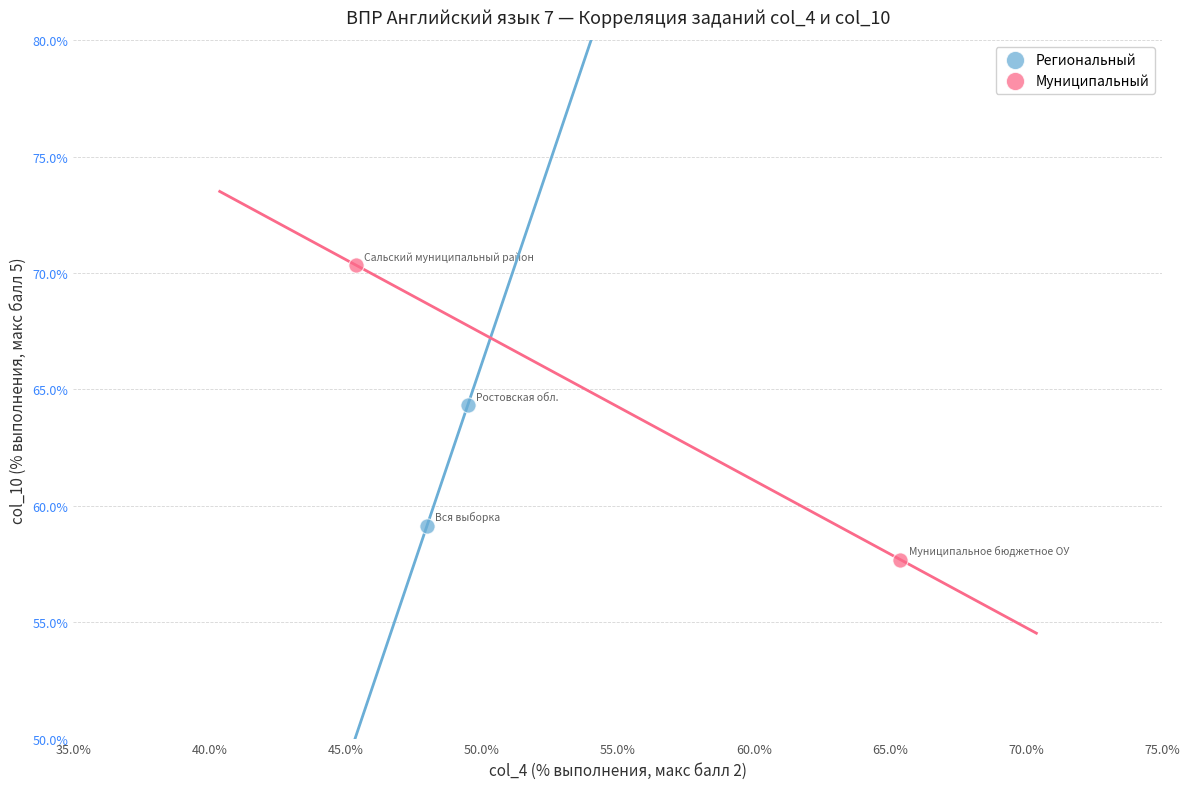

Which series contains the lowest Y value?

Муниципальный